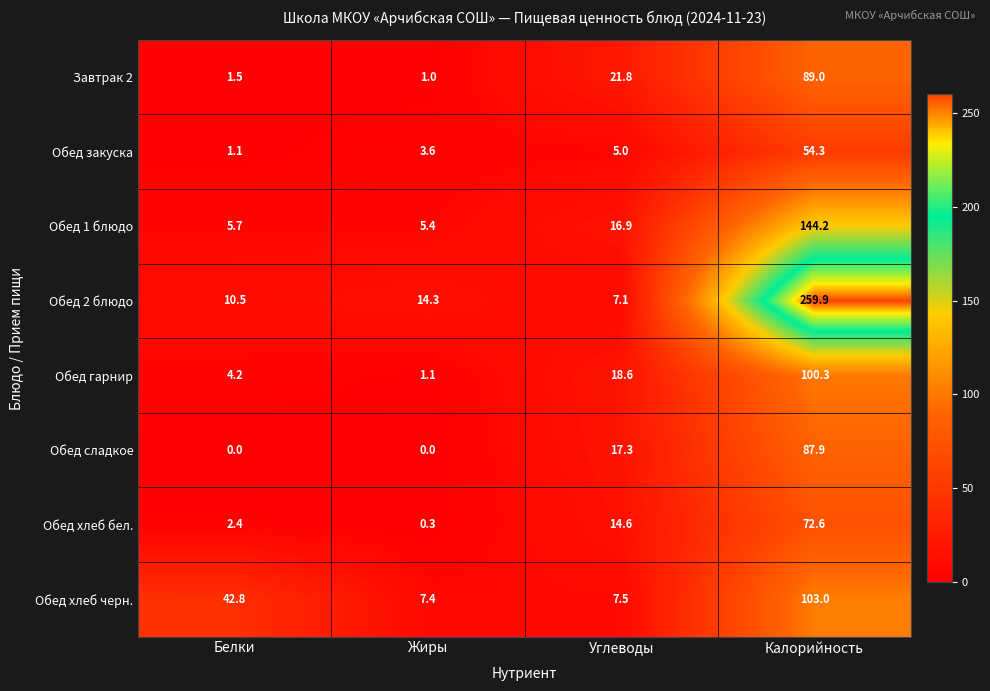

Rank the categories by Обед 1 блюдо value from lowest to highest.

Жиры, Белки, Углеводы, Калорийность